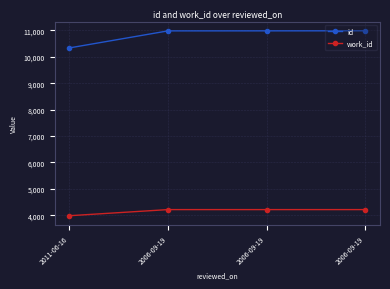

Rank the series at 2006-09-19 from highest to lowest value.

id, work_id